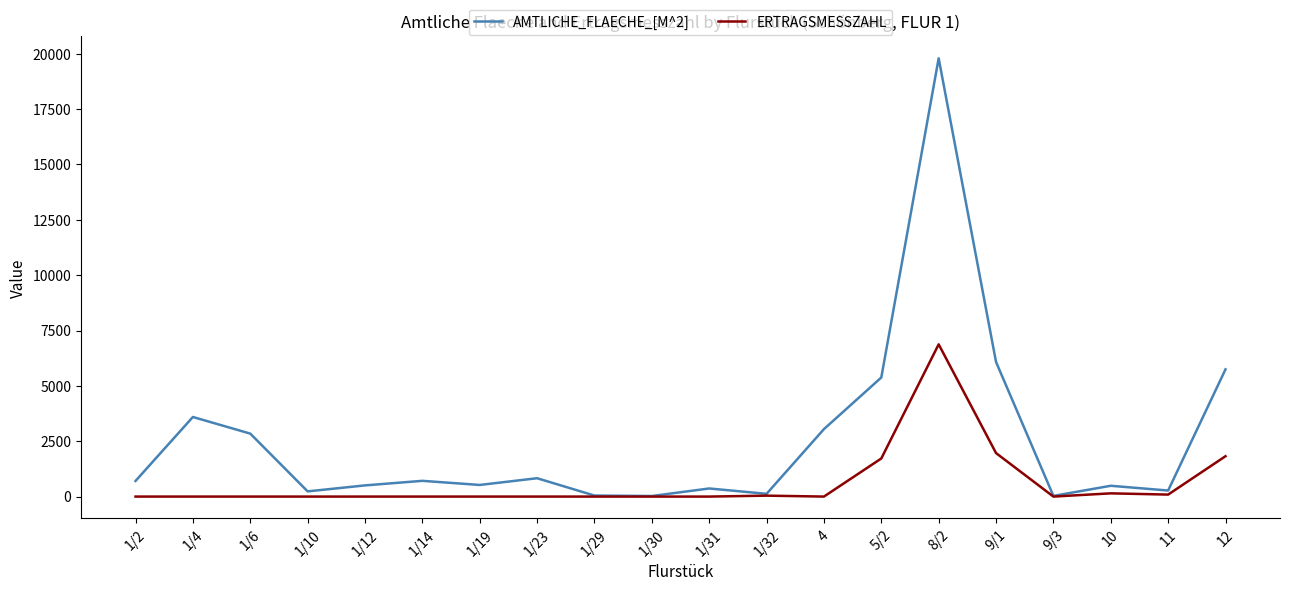

In AMTLICHE_FLAECHE_[M^2], how many points are lower than both neighbors (excluding endpoints)?

6